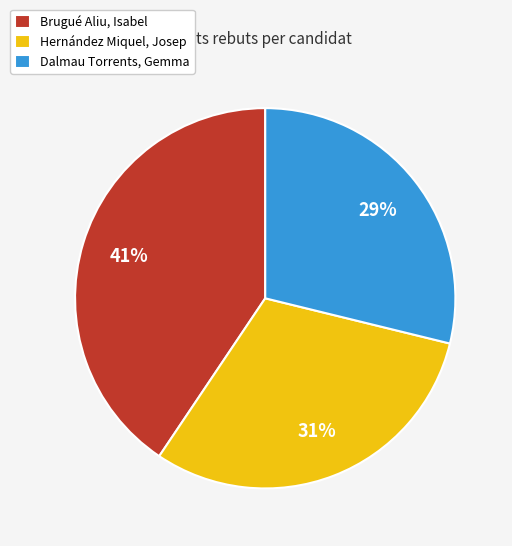

Which category has the biggest portion of the pie?

Brugué Aliu, Isabel